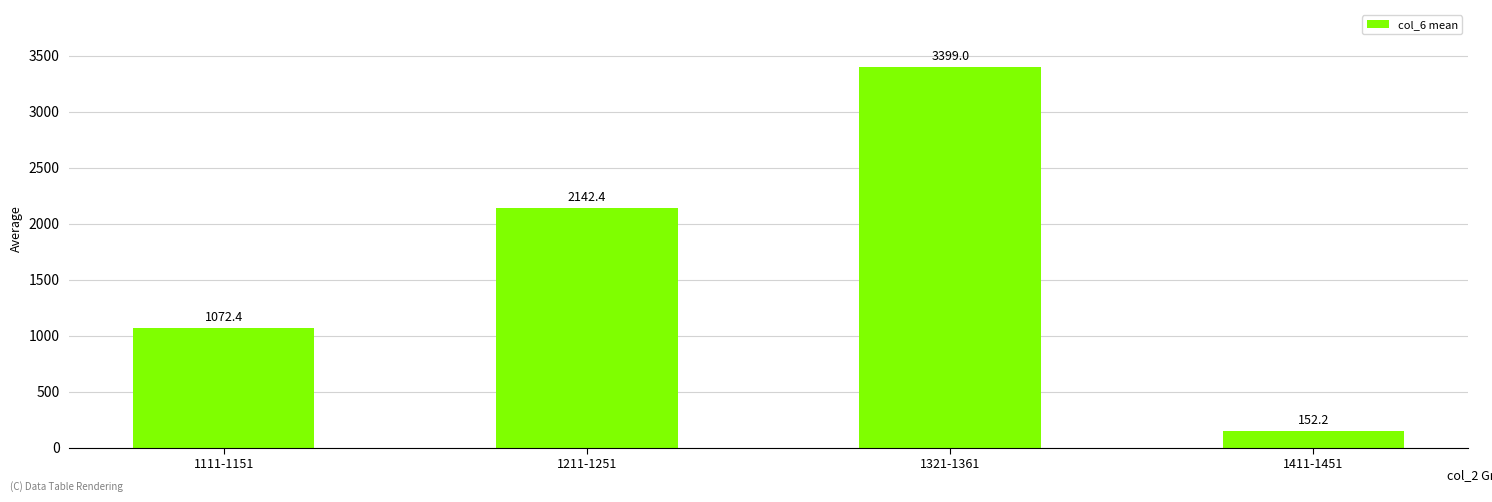

What position from the right is 1111-1151?

4